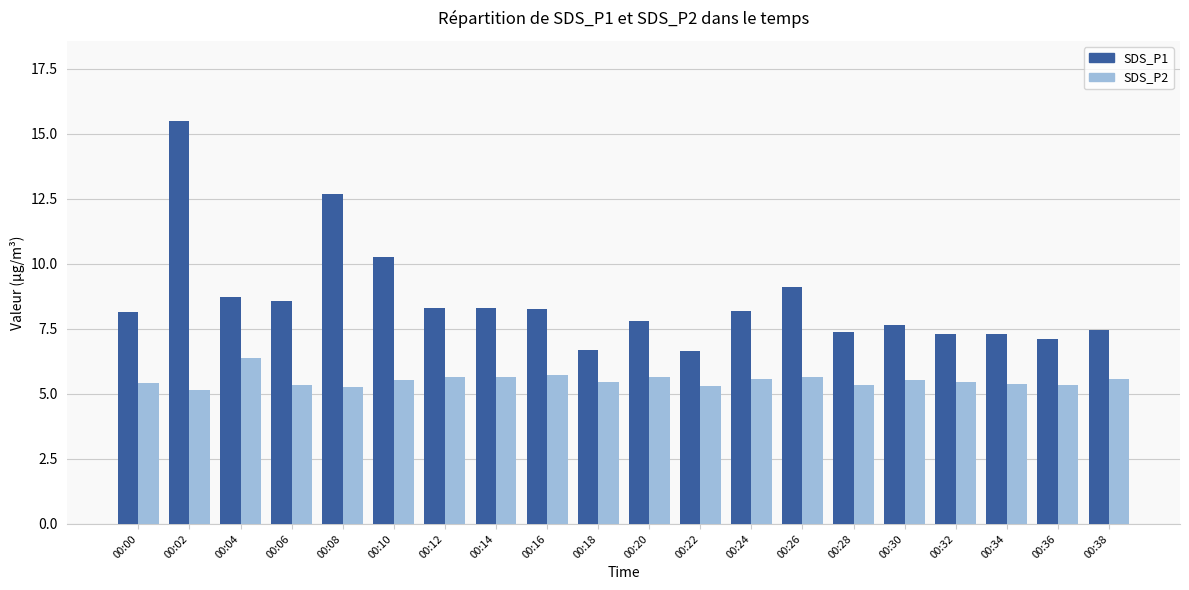

What value does the SDS_P2 series have at 00:34?

5.4